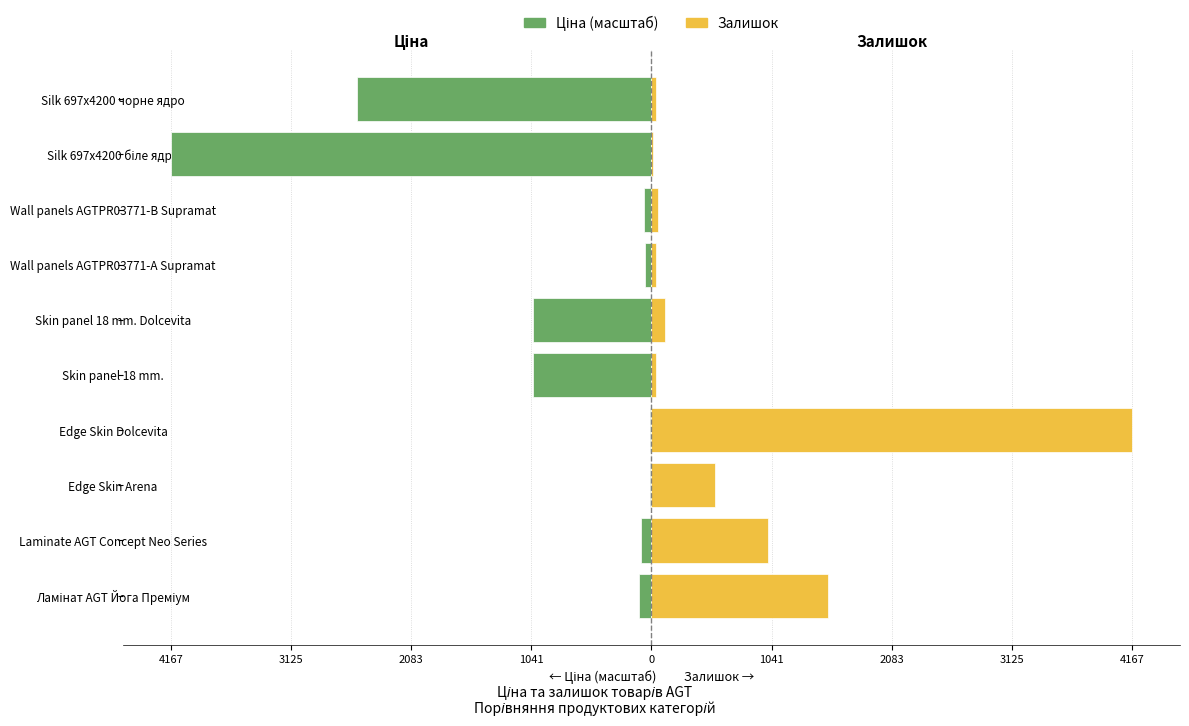

How many data points does each series have?

10